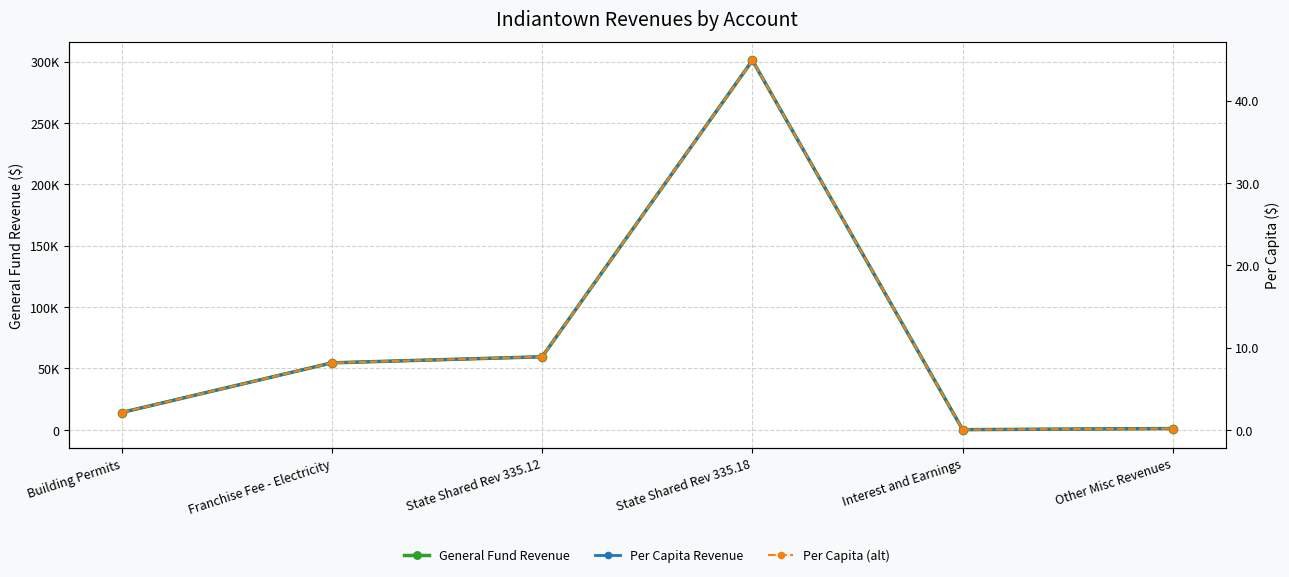

List the series in order of their peak value, lowest first.

Per Capita Revenue, Per Capita (alt), General Fund Revenue